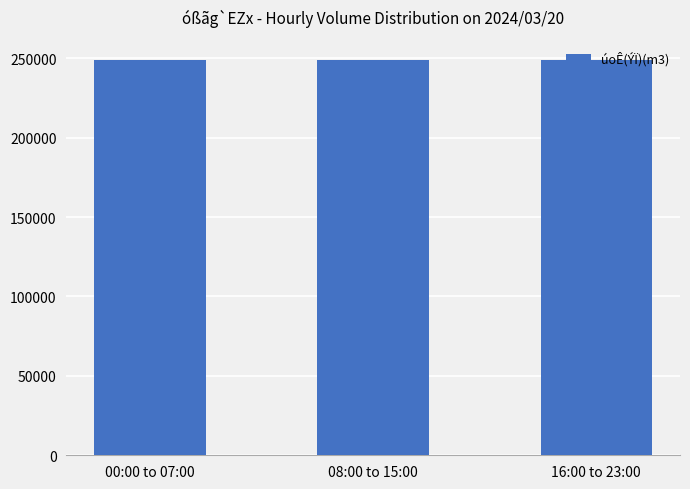

Which category has the lowest value across all series?

00:00